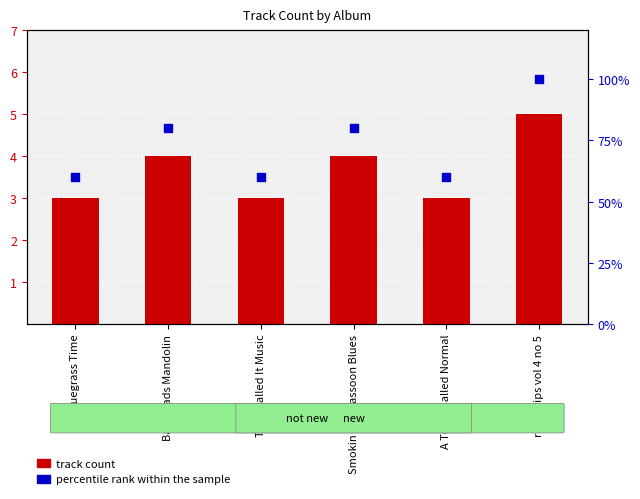

What are all the series names shown in the legend?

track count, percentile rank within the sample